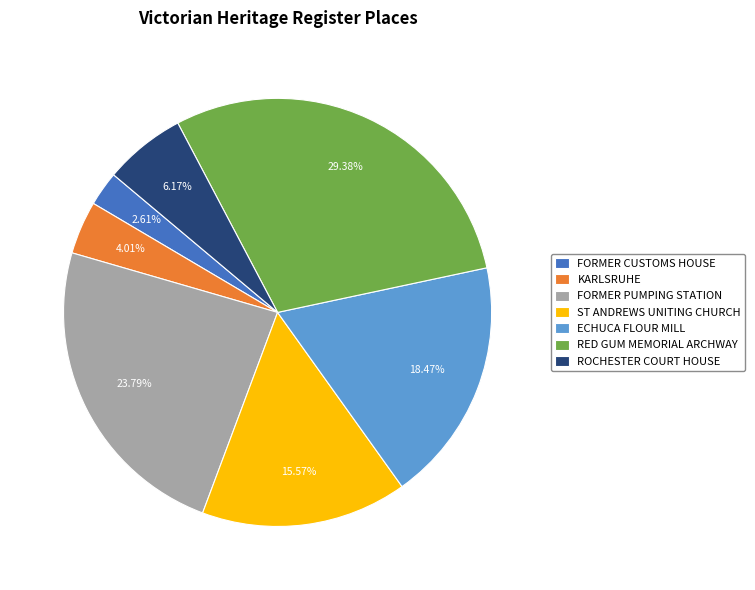

Rank the categories by value from lowest to highest.

FORMER CUSTOMS HOUSE, KARLSRUHE, ROCHESTER COURT HOUSE, ST ANDREWS UNITING CHURCH, ECHUCA FLOUR MILL, FORMER PUMPING STATION, RED GUM MEMORIAL ARCHWAY